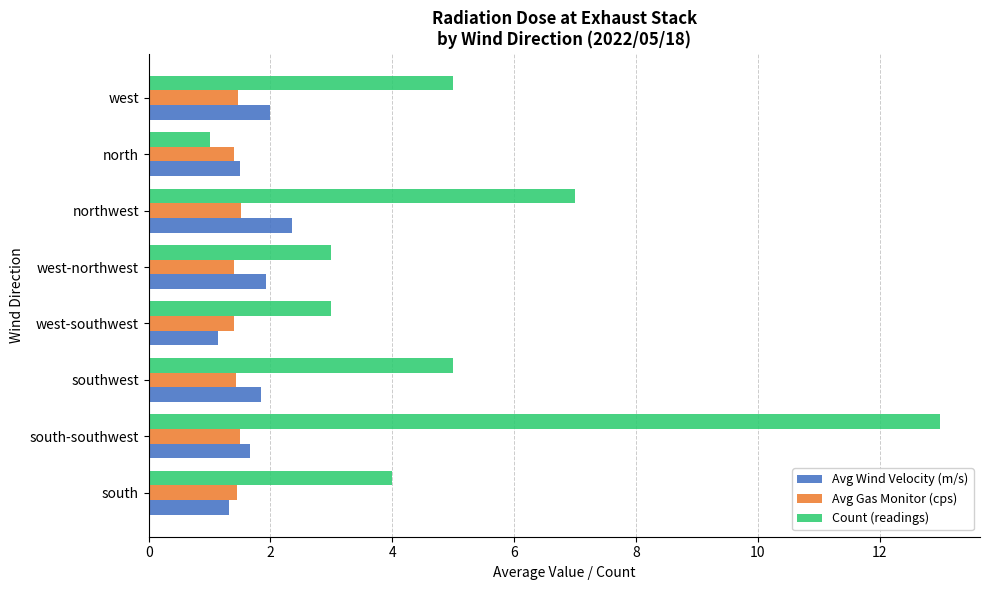

List the series in order of their peak value, lowest first.

Avg Gas Monitor (cps), Avg Wind Velocity (m/s), Count (readings)